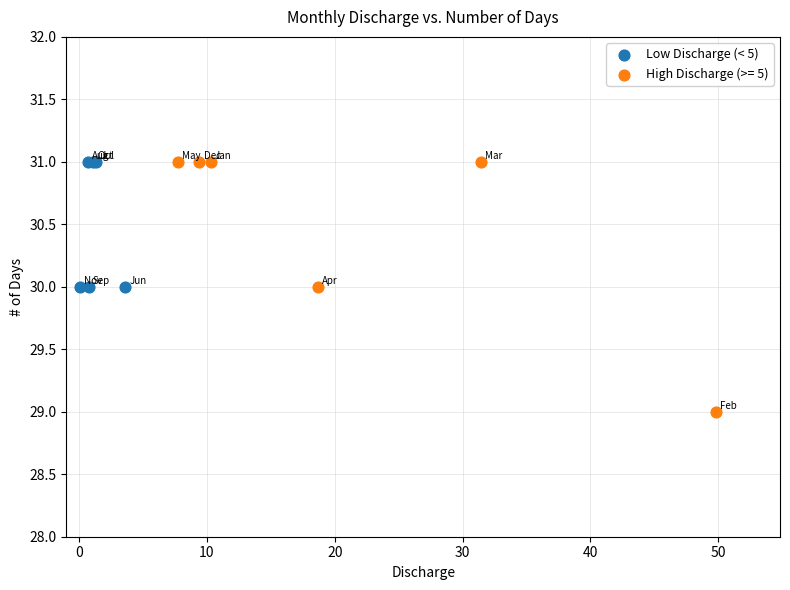

Which series has the largest Y range (max minus min)?

High Discharge (>= 5)